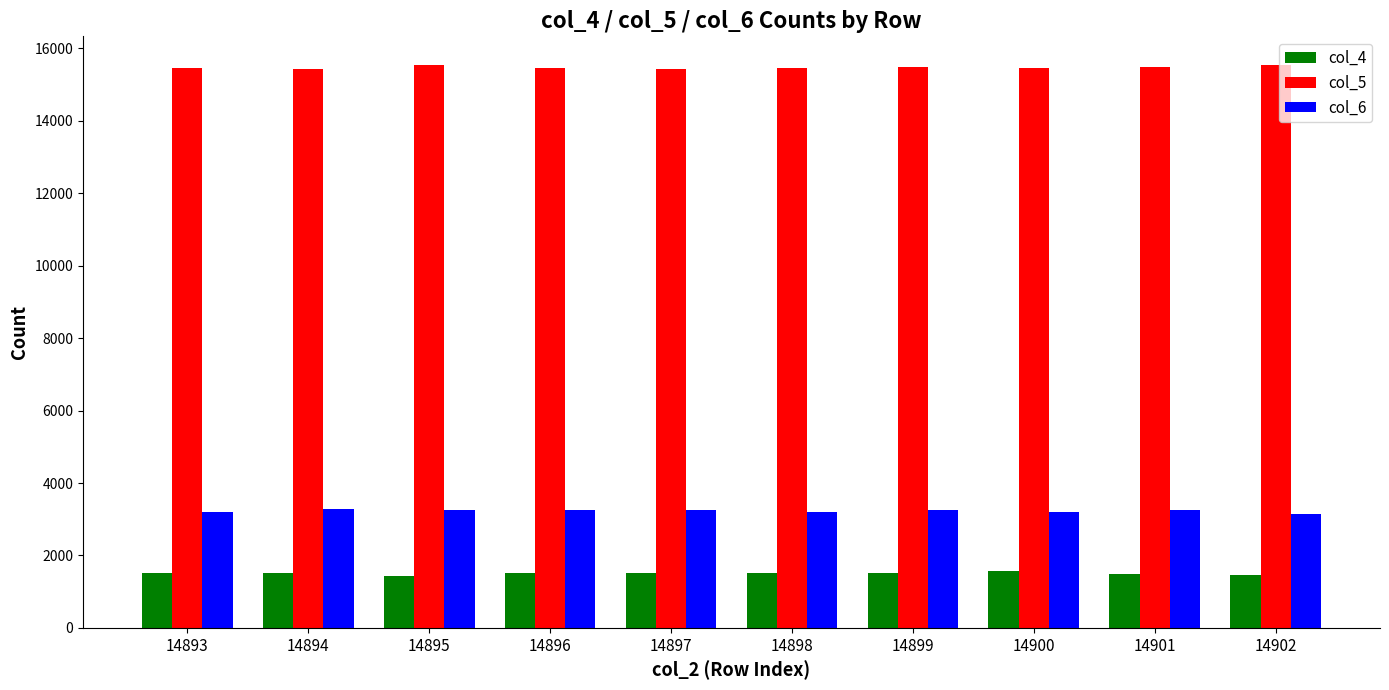

At 14899, list the series in order from smallest to largest.

col_4, col_6, col_5